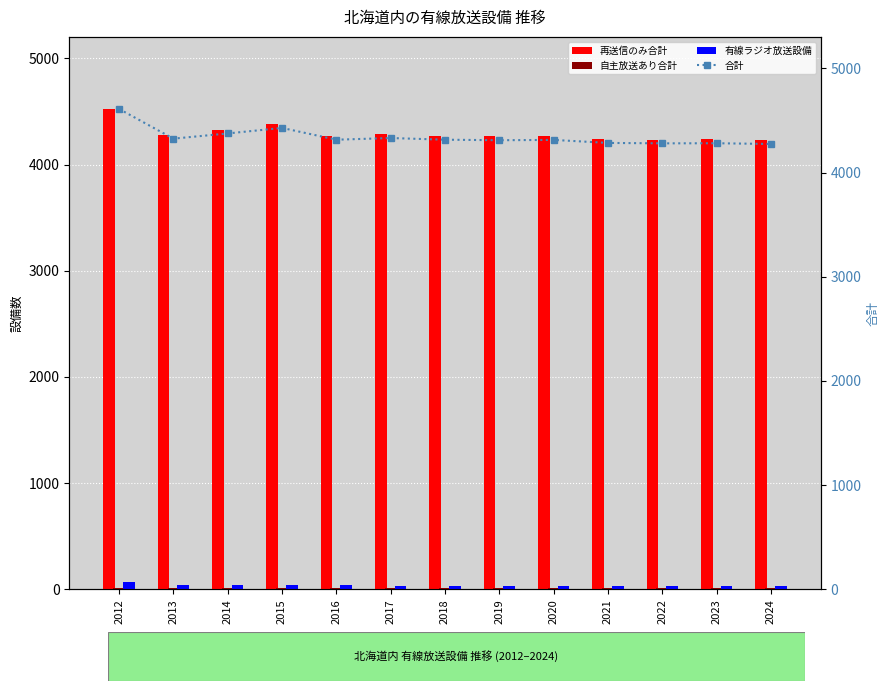

What is the maximum value shown in the chart?

4610